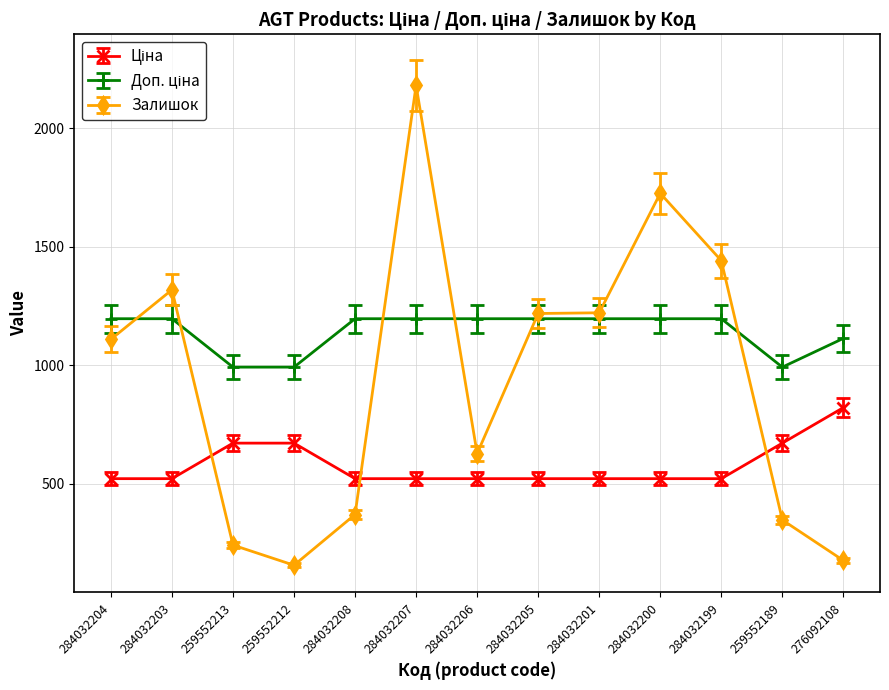

Is it true that Залишок equals 177.0 at 276092108?

True